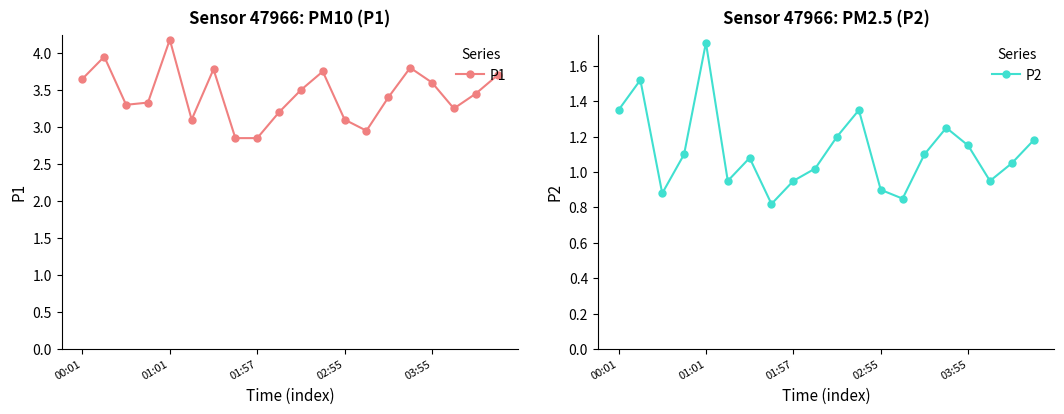

At which category does the chart reach its minimum across all series?

7